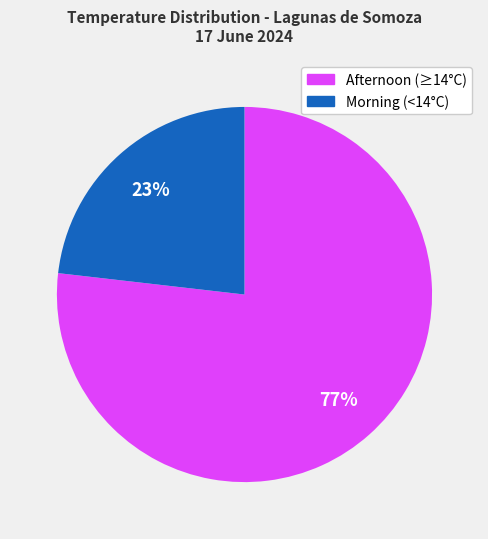

Is there a majority slice in this chart?

Yes